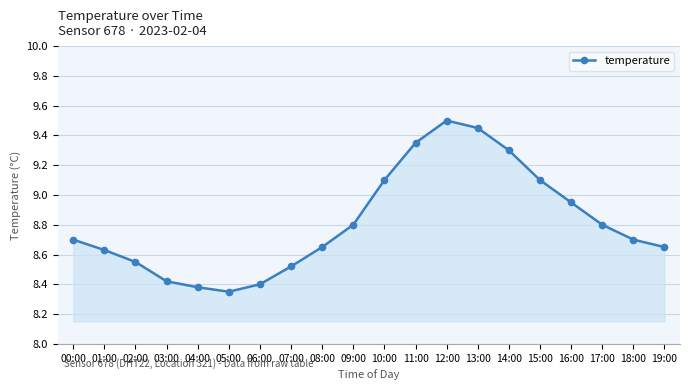

At which category does the chart reach its peak across all series?

12:00